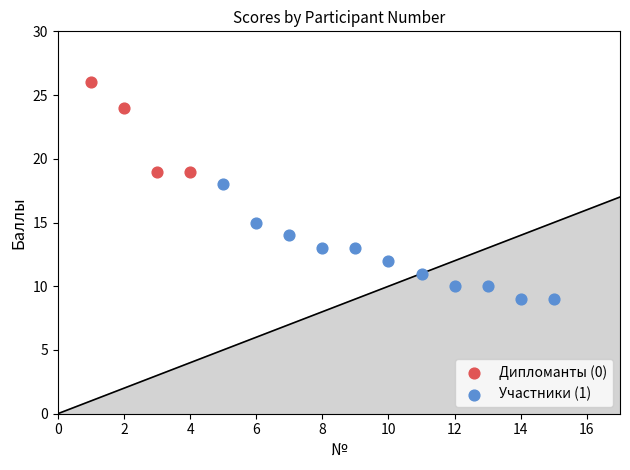

What are all the series names shown in the legend?

Дипломанты (0), Участники (1)